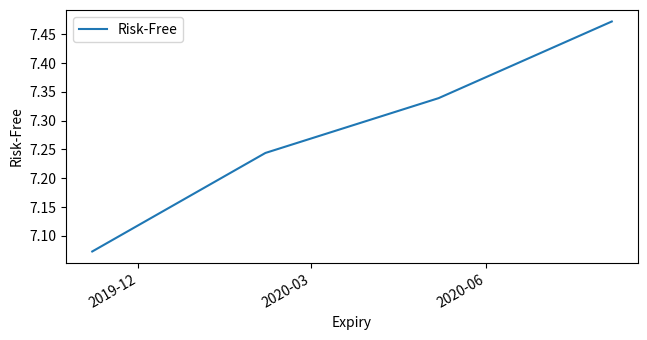

True or false: the data has more than 2 interior local peaks.

False